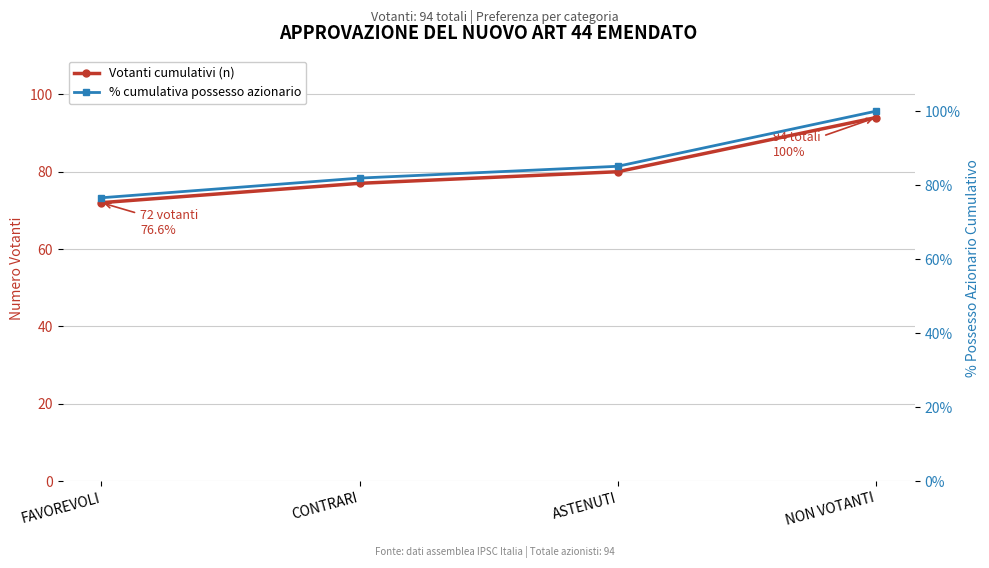

Which has a higher value, CONTRARI or NON VOTANTI?

NON VOTANTI